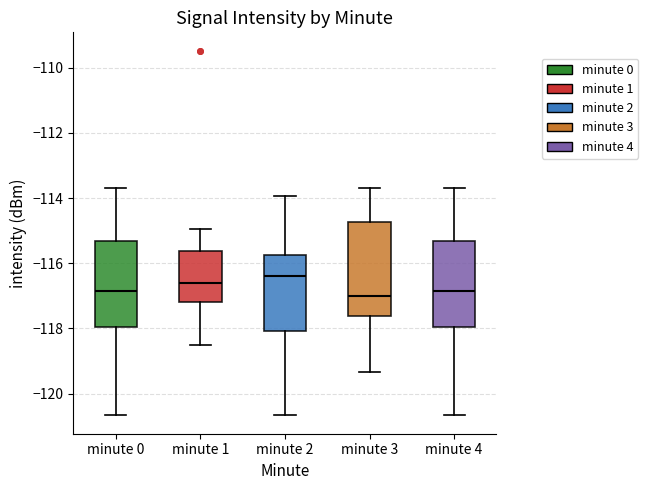

Reading left to right, read every box against the y-axis: the position of its median line, the range the box covers, and the ends of its whiskers. The values are not printed on the chart, so give them approximately, as read against the axis.

minute 0: median -116.8, box -118.0 to -115.4, whiskers -120.6 to -113.6
minute 1: median -116.6, box -117.2 to -115.6, whiskers -118.6 to -115.0
minute 2: median -116.4, box -118.0 to -115.8, whiskers -120.6 to -114.0
minute 3: median -117.0, box -117.6 to -114.8, whiskers -119.4 to -113.6
minute 4: median -116.8, box -118.0 to -115.4, whiskers -120.6 to -113.6